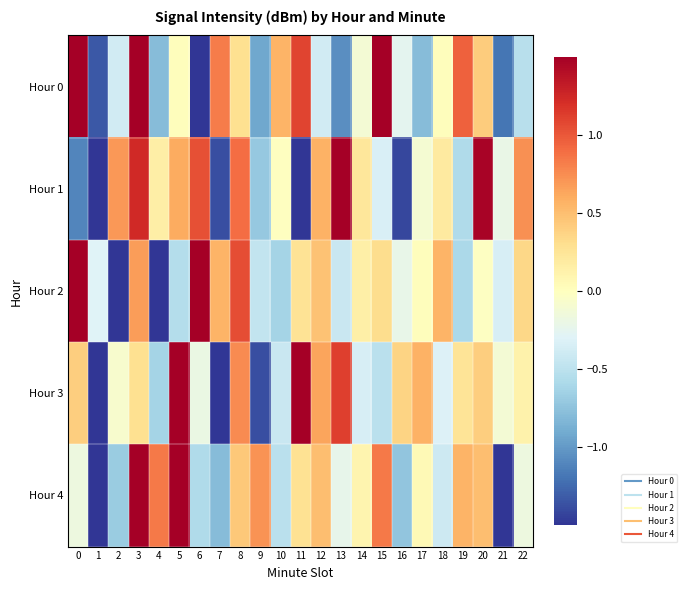

How many categories are shown in the chart?

23